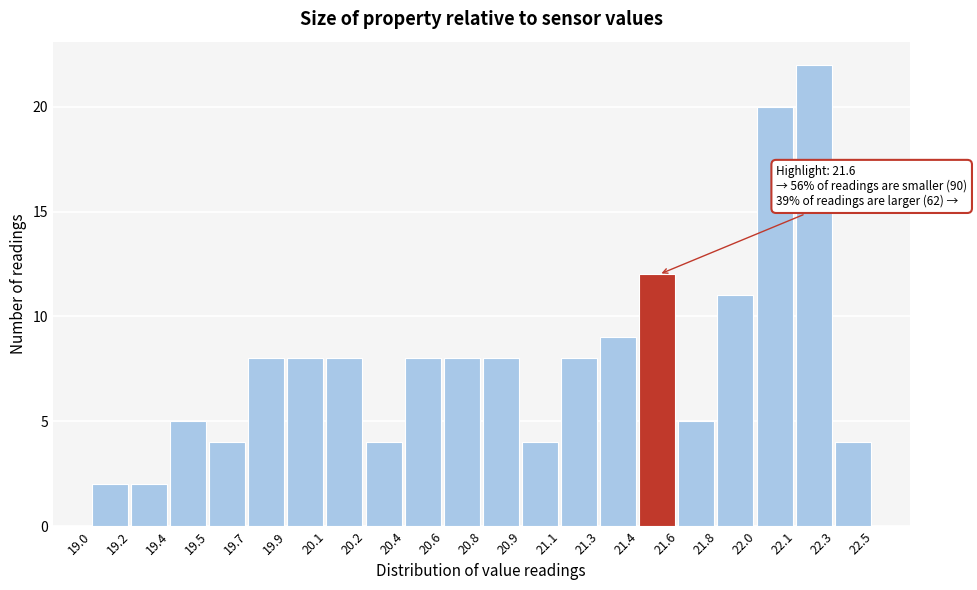

Reading left to right, extract all data points from this chart.

2	2	5	4	8	8	8	4	8	8	8	4	8	9	12	5	11	20	22	4